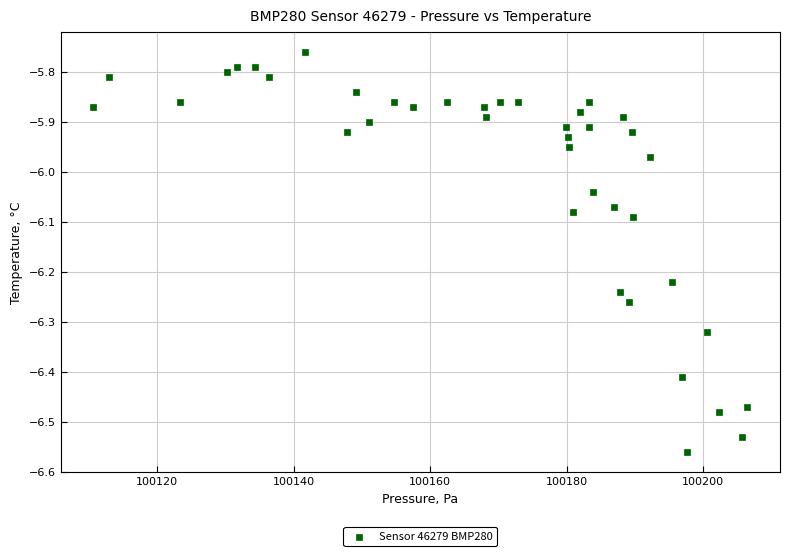

What is the range of Y values (max minus min)?

0.8